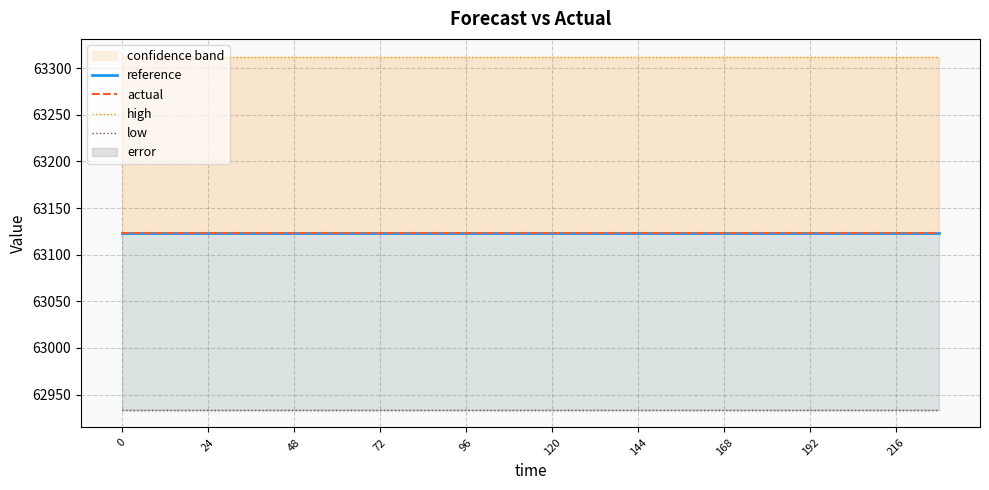

True or false: reference and low cross at least once.

False